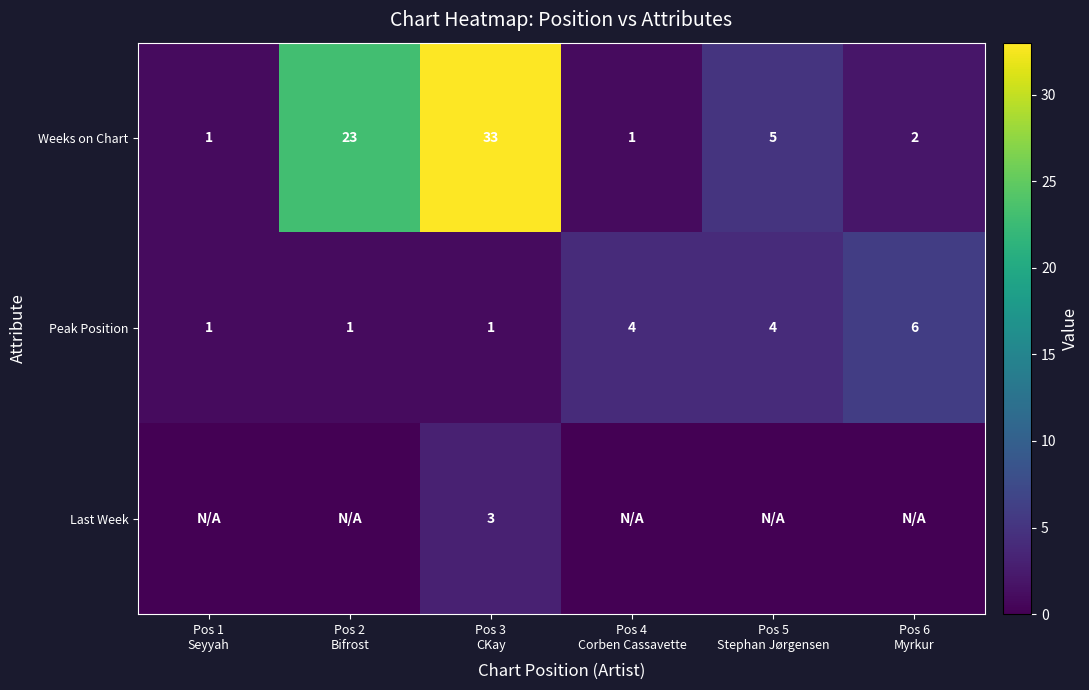

Which label corresponds to the largest value in the chart?

Pos 3
CKay